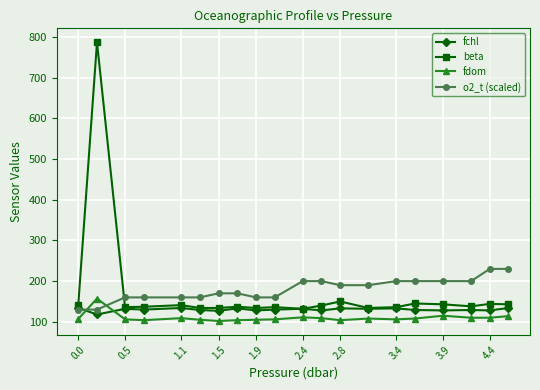

What is the value of the fdom point at the 19th from the left?

110.0